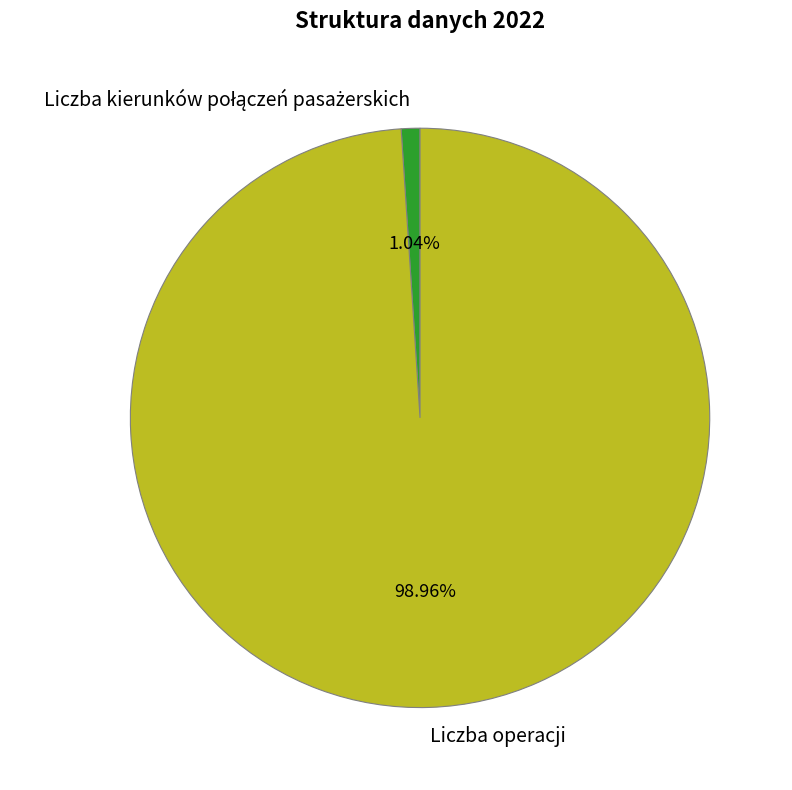

Which slice is the largest?

Liczba operacji